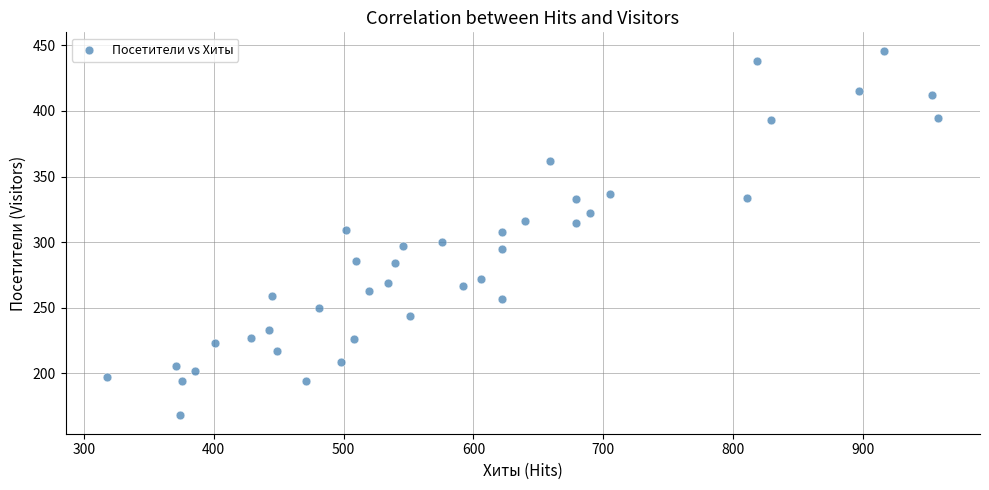

What is the range of X values (max minus min)?

640